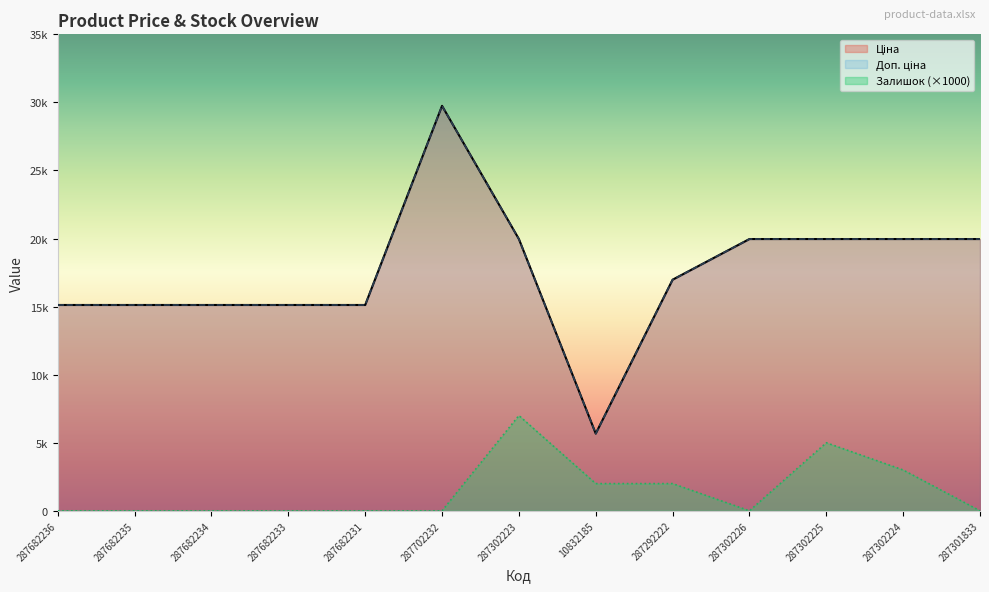

At which label is Доп. ціна closest to 17710?

287292222